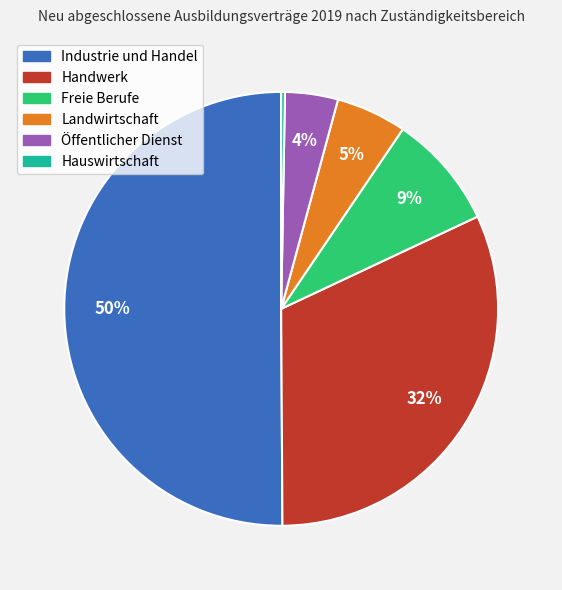

To the nearest percent, what is the difference between the Handwerk and Öffentlicher Dienst slice percentages?

28%